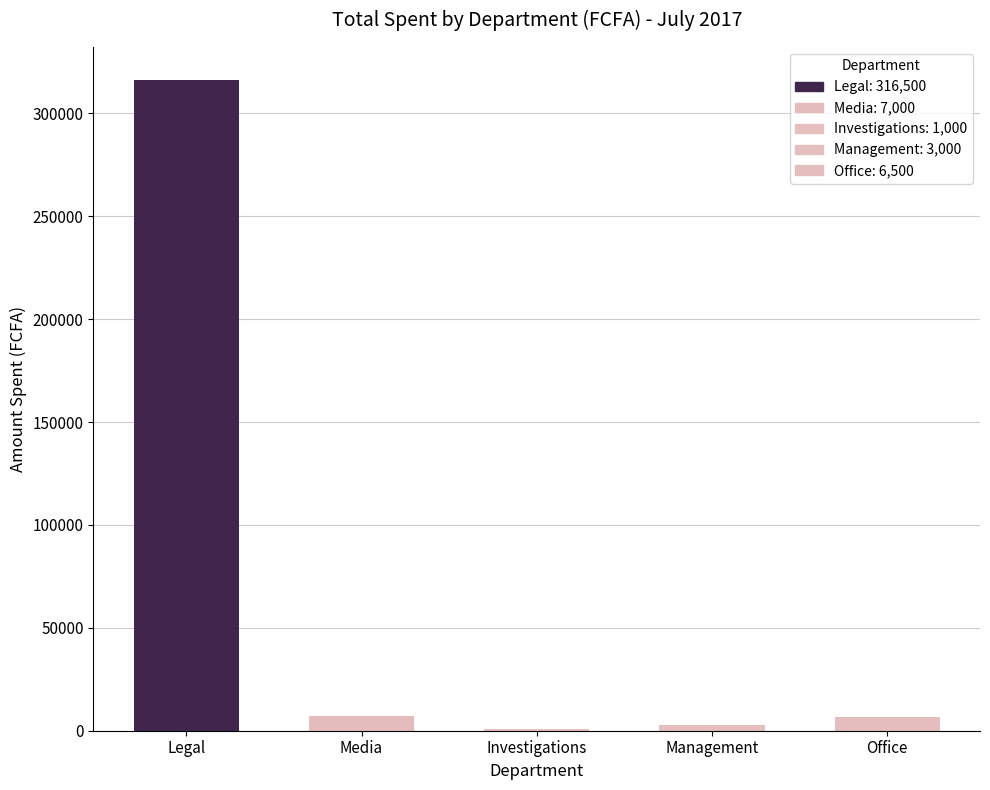

What is the ratio of the value at Legal to the value at Office?

48.7